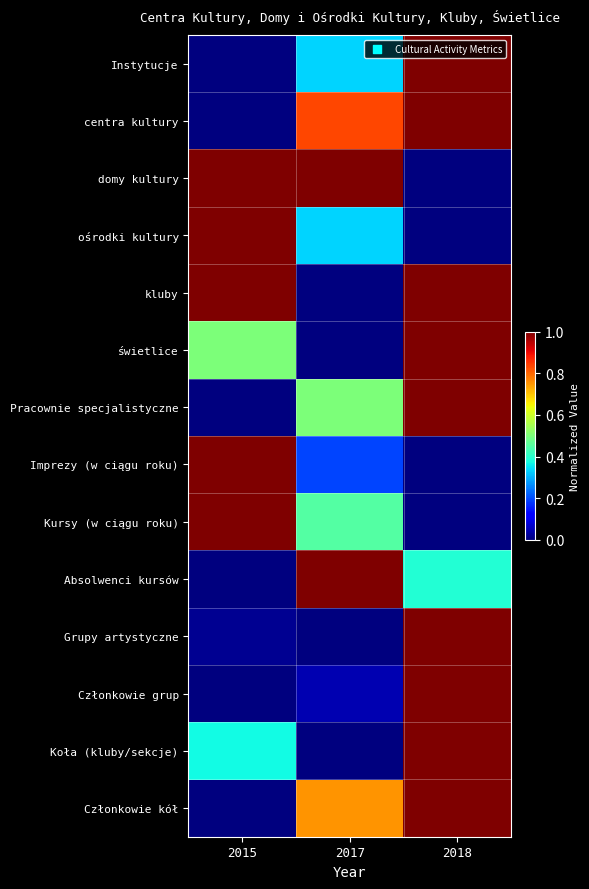

Reading left to right, what are all the values shown in this chart?

Instytucje: 2015=0.0	2017=0.3	2018=1.0
centra kultury: 2015=0.0	2017=0.8	2018=1.0
domy kultury: 2015=1.0	2017=1.0	2018=0.0
ośrodki kultury: 2015=1.0	2017=0.3	2018=0.0
kluby: 2015=1.0	2017=0.0	2018=1.0
świetlice: 2015=0.5	2017=0.0	2018=1.0
Pracownie specjalistyczne: 2015=0.0	2017=0.5	2018=1.0
Imprezy (w ciągu roku): 2015=1.0	2017=0.2	2018=0.0
Kursy (w ciągu roku): 2015=1.0	2017=0.5	2018=0.0
Absolwenci kursów: 2015=0.0	2017=1.0	2018=0.4
Grupy artystyczne: 2015=0.0	2017=0.0	2018=1.0
Członkowie grup: 2015=0.0	2017=0.0	2018=1.0
Koła (kluby/sekcje): 2015=0.4	2017=0.0	2018=1.0
Członkowie kół: 2015=0.0	2017=0.8	2018=1.0